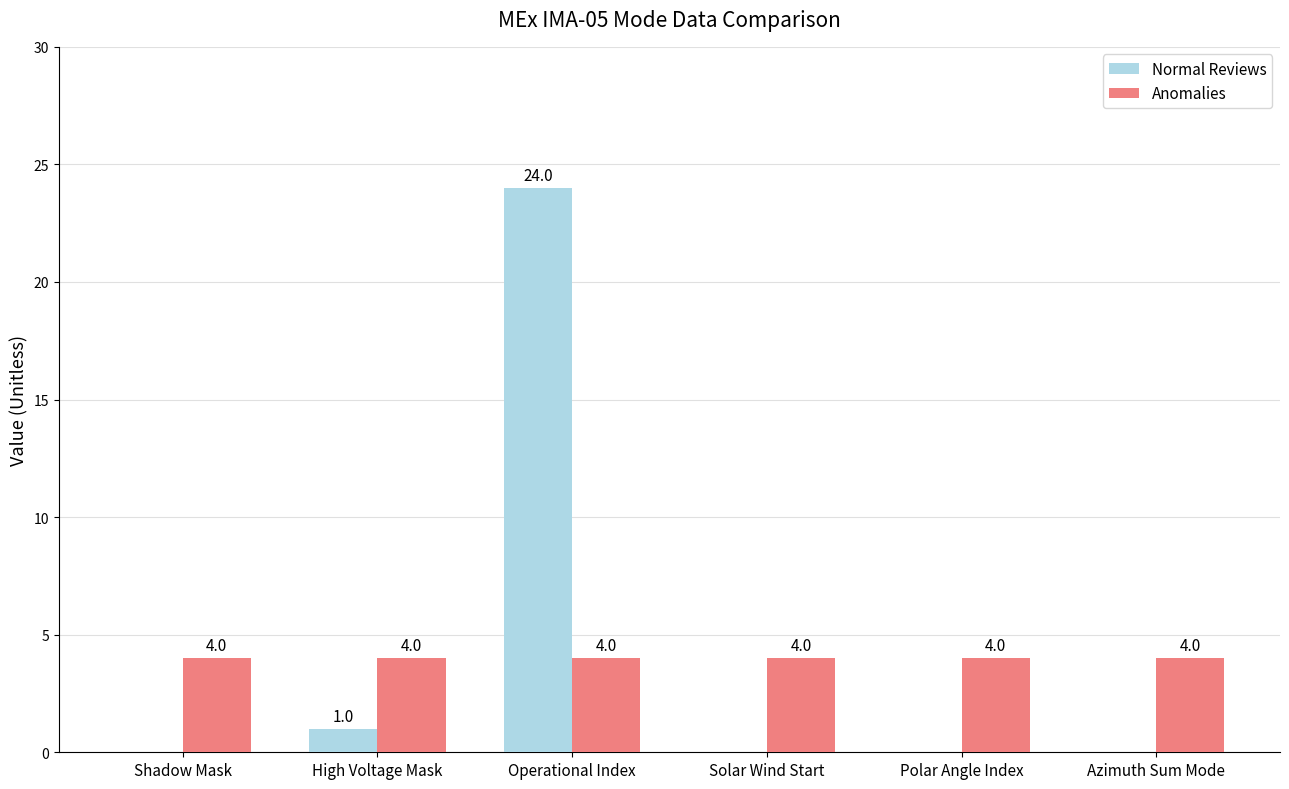

What is the total value across all series at Operational Index?

28